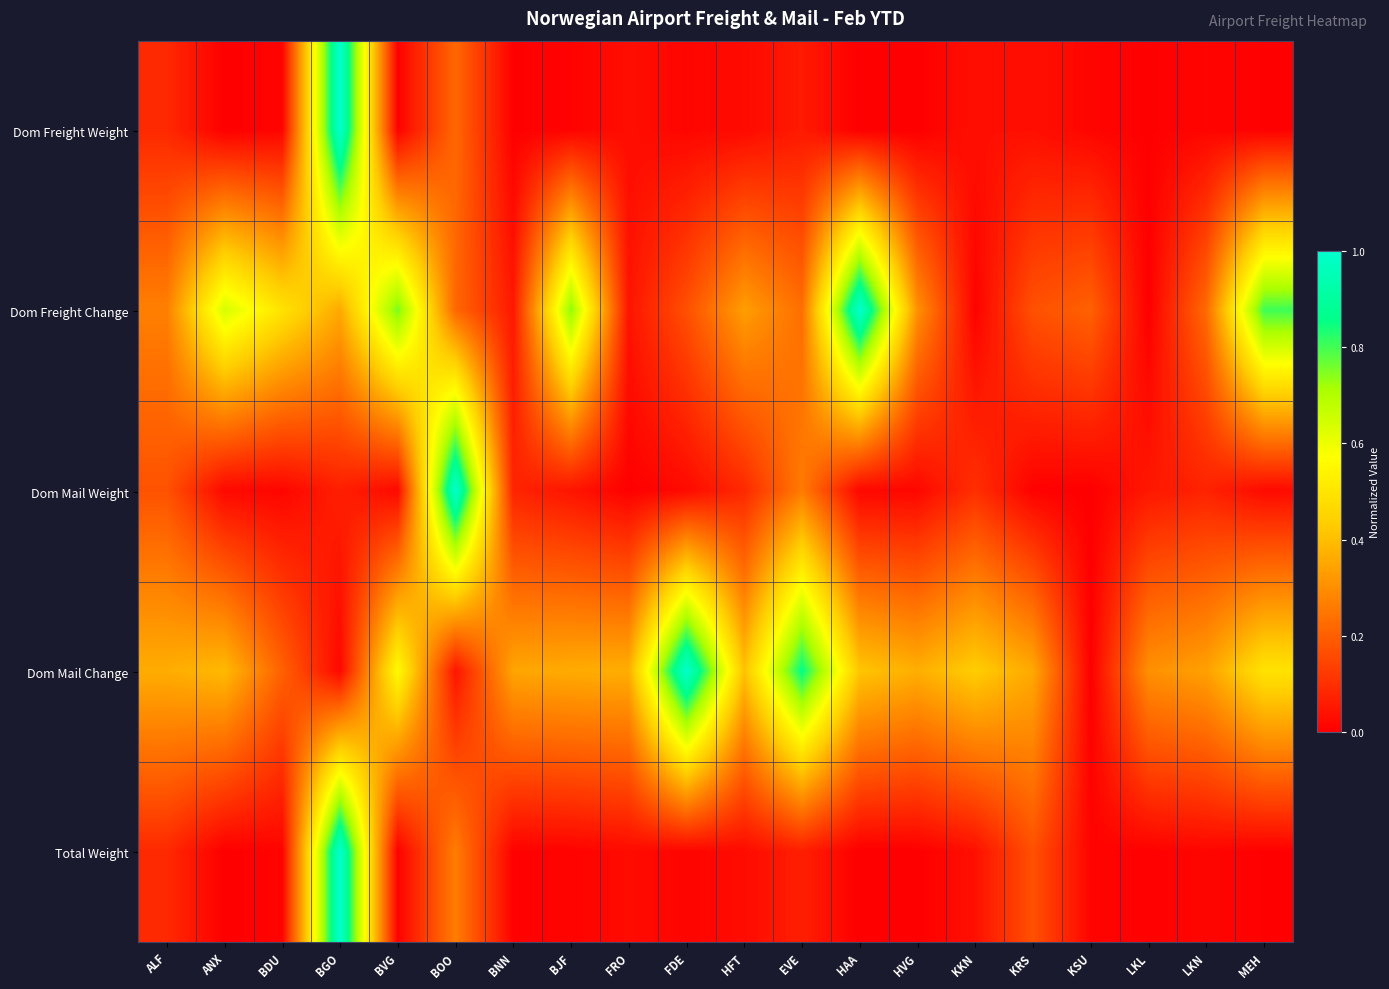

Between BJF and EVE, which is larger?

EVE